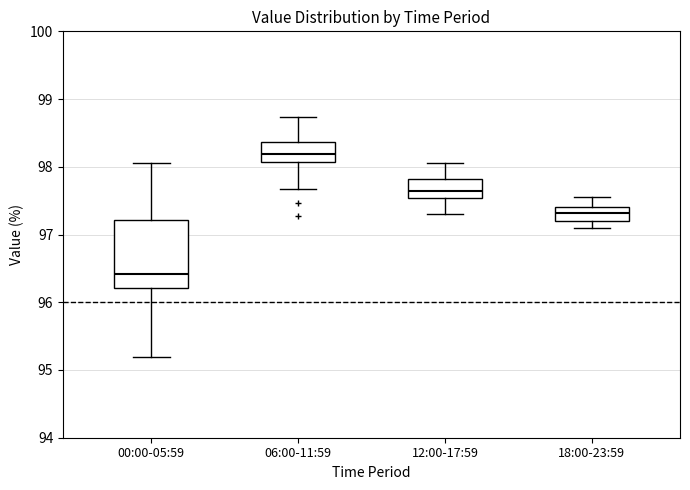

Where does the upper whisker of the box for 06:00-11:59 end on the y-axis? The values are not printed on the chart, so give them approximately, as read against the axis.

98.7